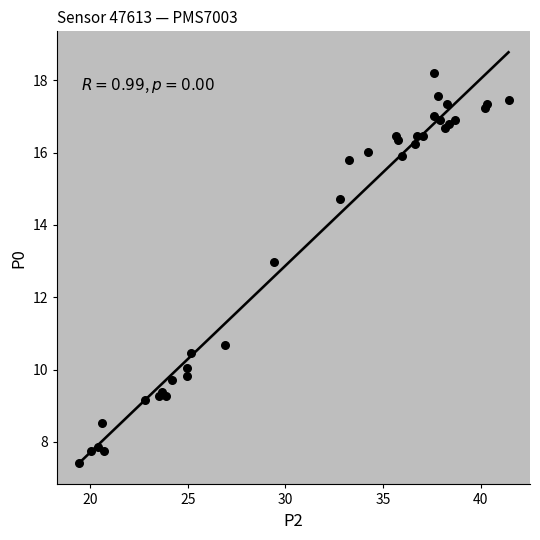

What Y value in the scatter plot is closest to 12?

13.0